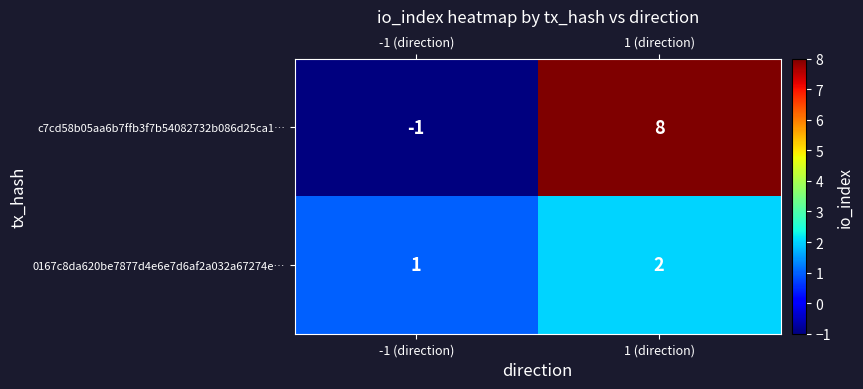

The value of 0167c8da620be7877d4e6e7d6af2a032a67274e… at 1 (direction) is 2. True or false?

True